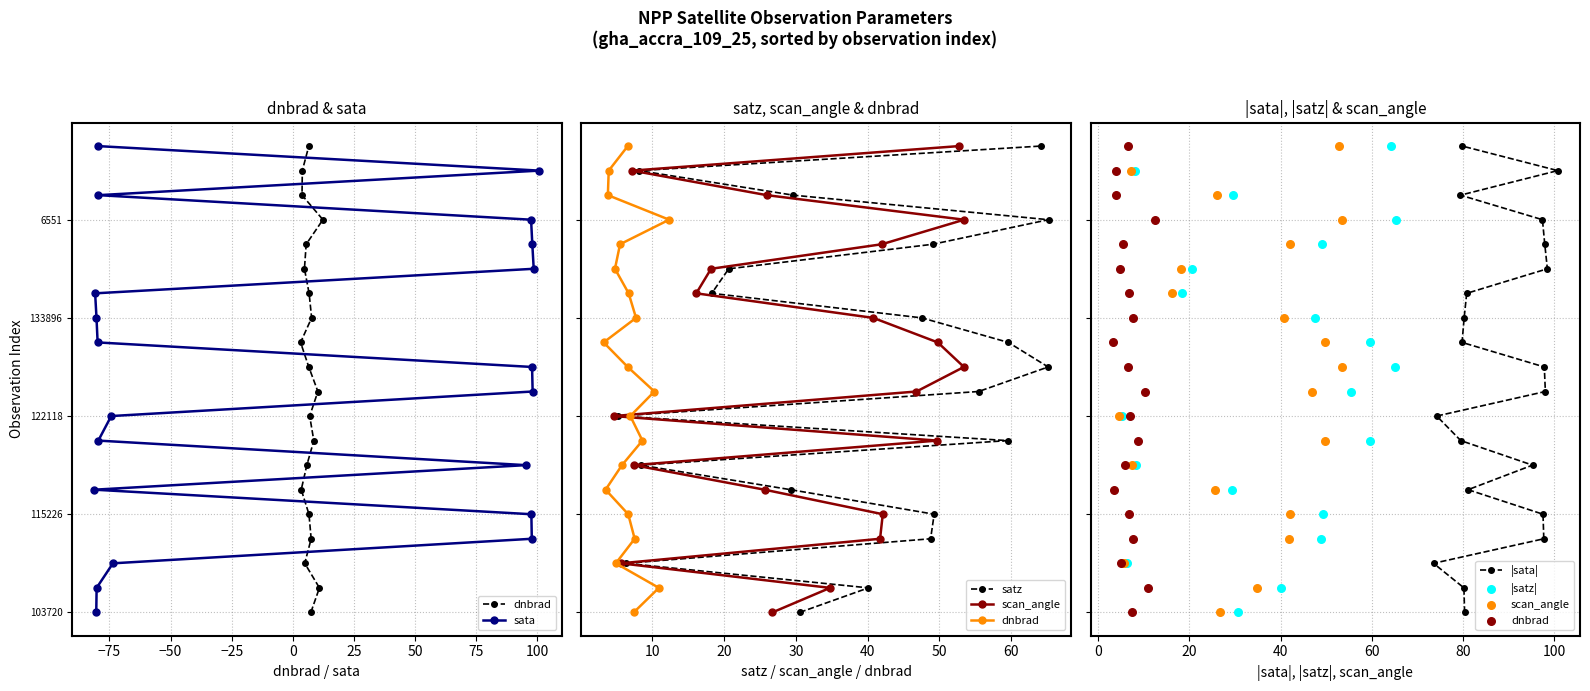

At how many categories does at least one series exceed 9?

10